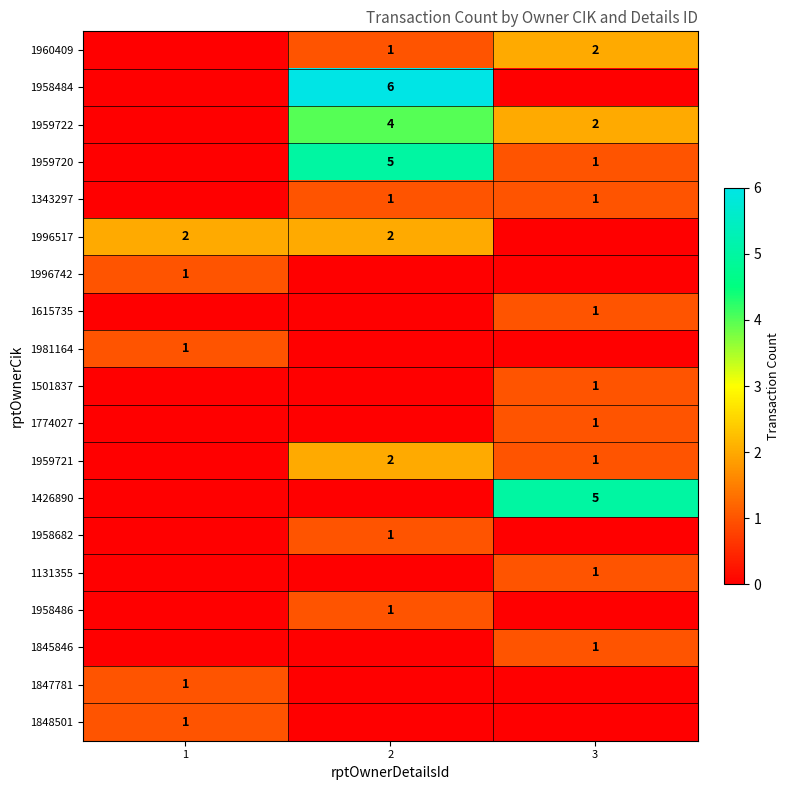

Which label corresponds to the smallest value in the chart?

1